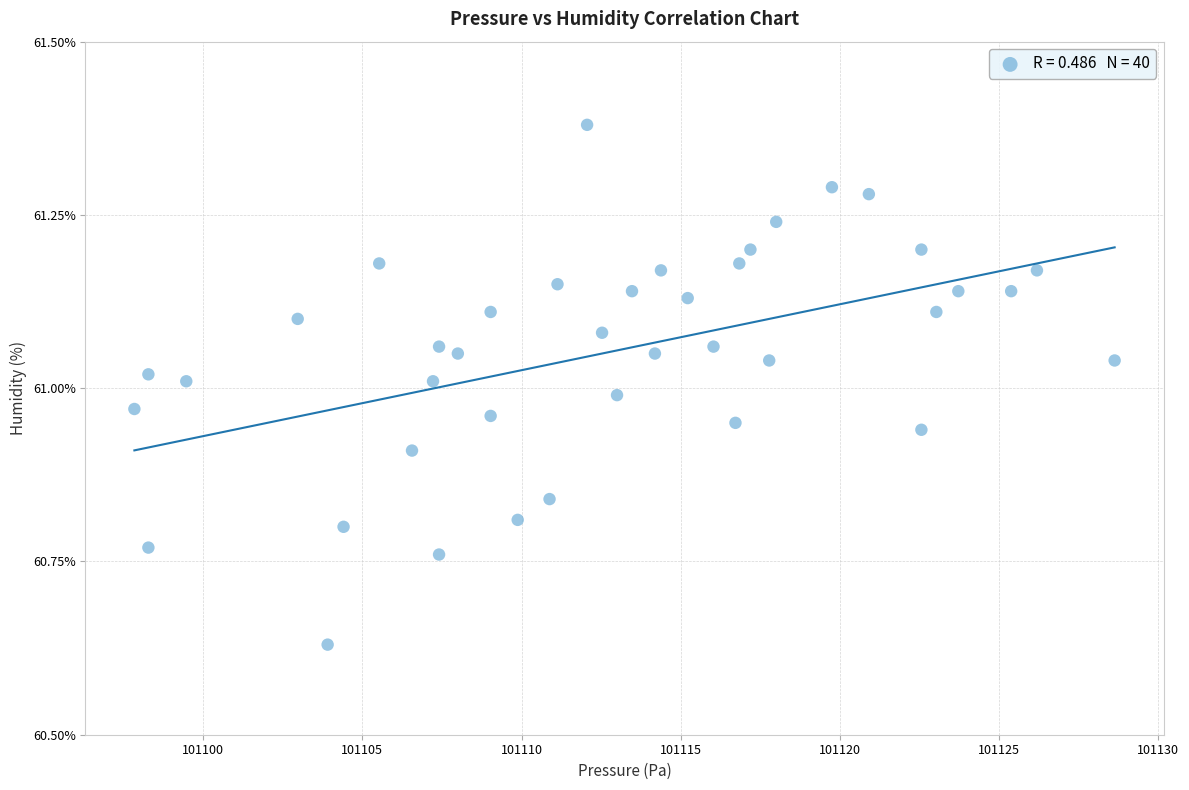

What is the range of X values (max minus min)?

30.8